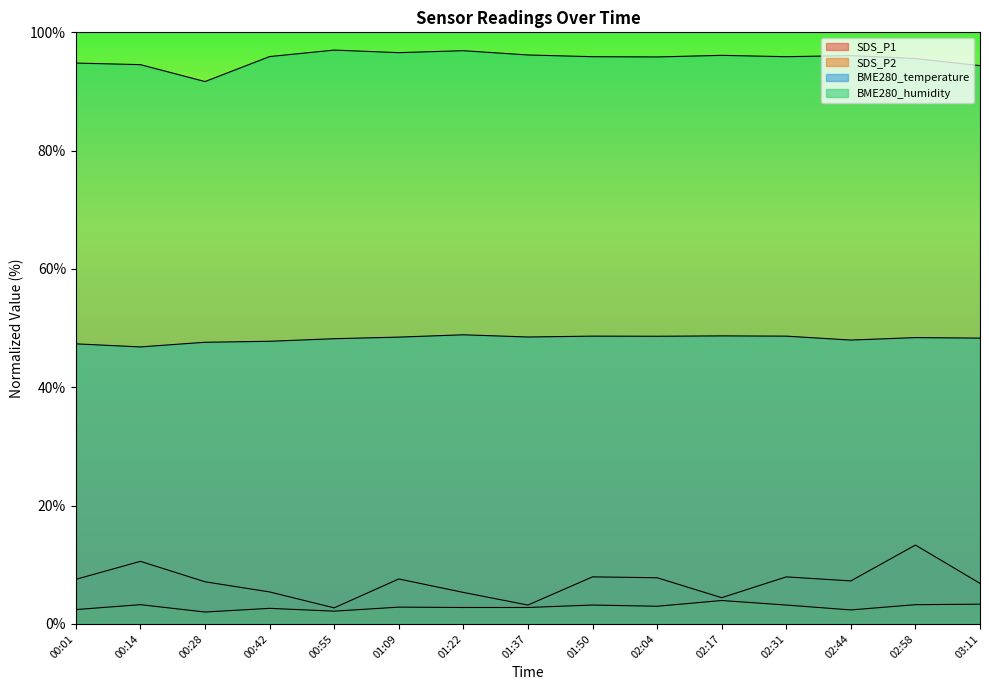

How many data points in BME280_humidity are above 95?

11